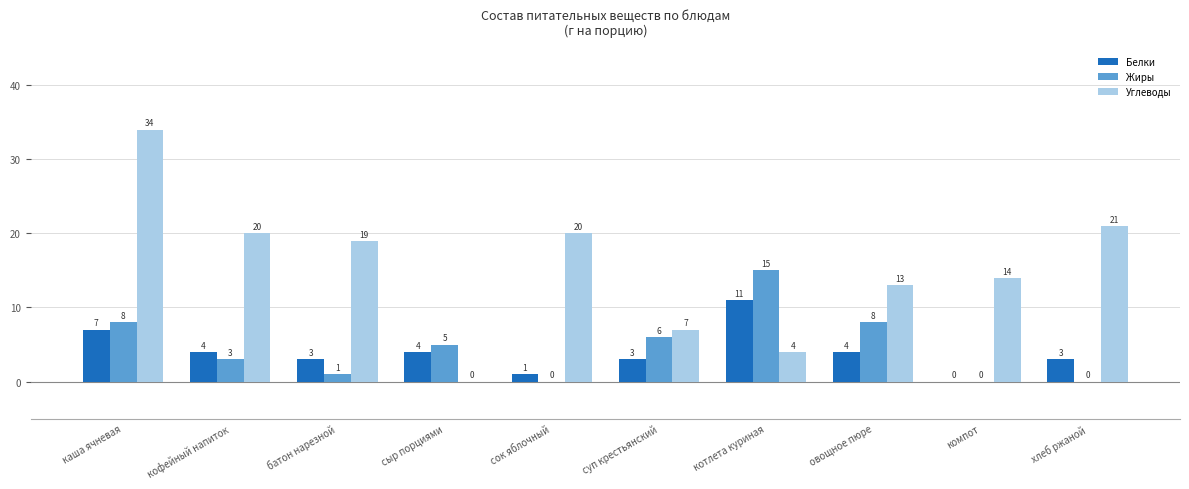

At which label is Углеводы closest to 17?

батон нарезной